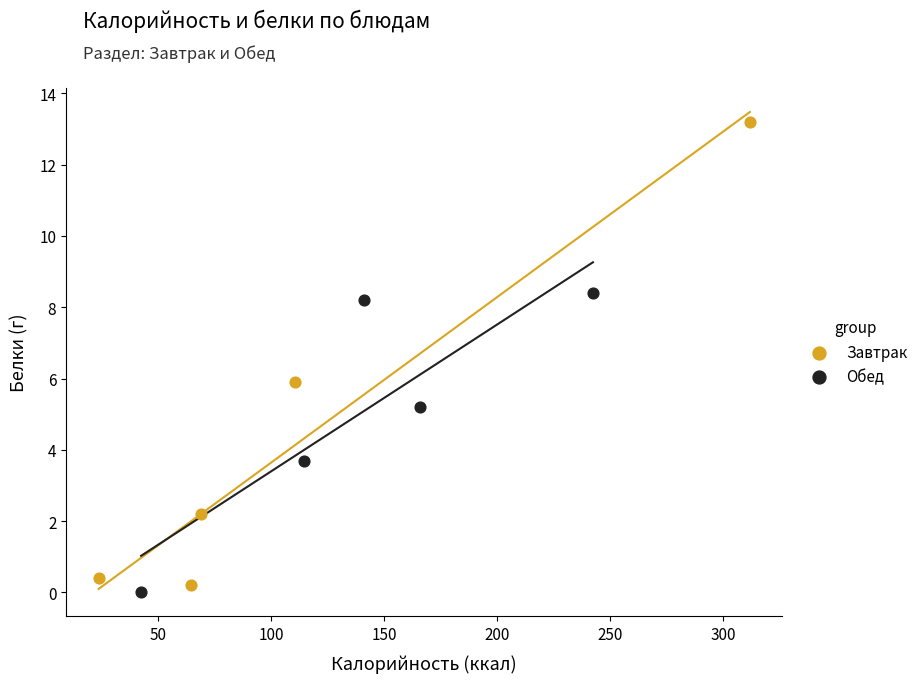

Which series reaches the maximum Y coordinate?

Завтрак